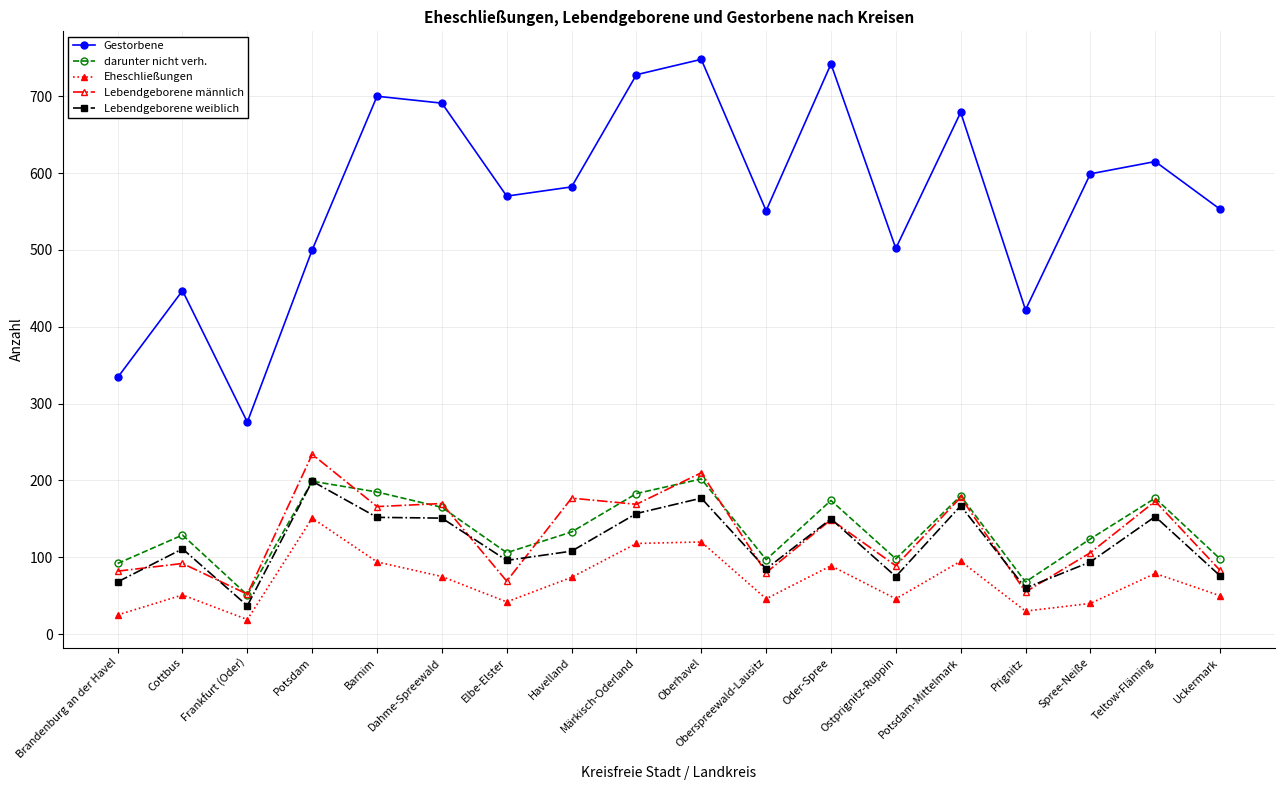

True or false: Eheschließungen has a value of 51 at Cottbus.

True